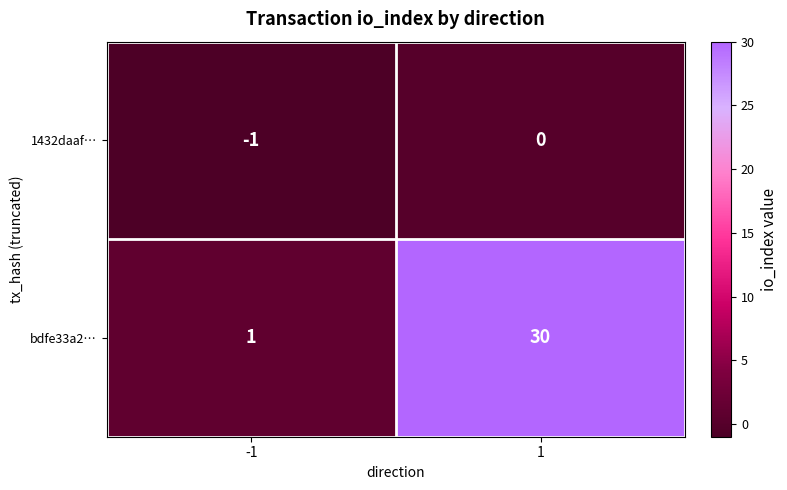

Is it true that bdfe33a2… equals 30 at 1?

True